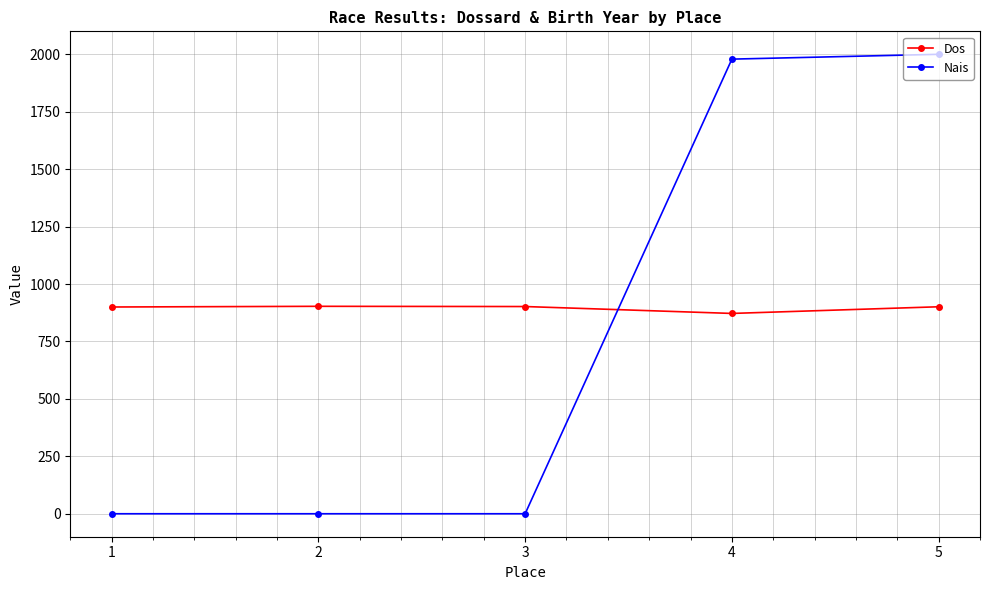

What is the difference between the maximum and minimum values in the Dos series?

31